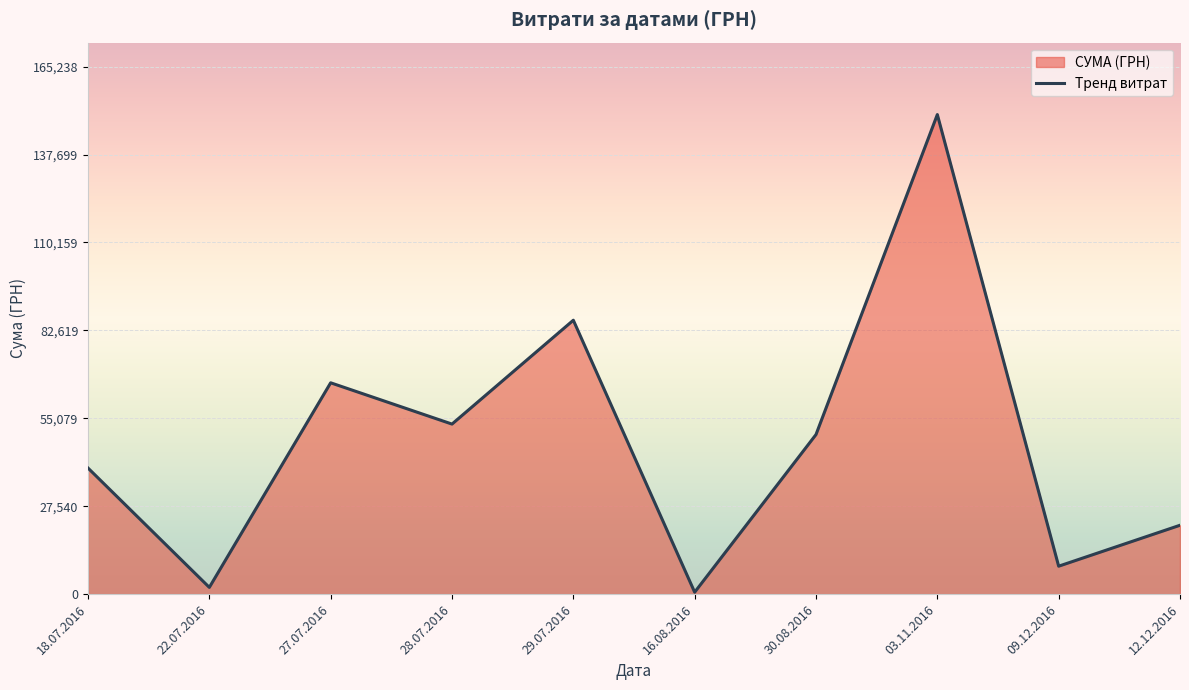

Which has a higher value, 18.07.2016 or 27.07.2016?

27.07.2016